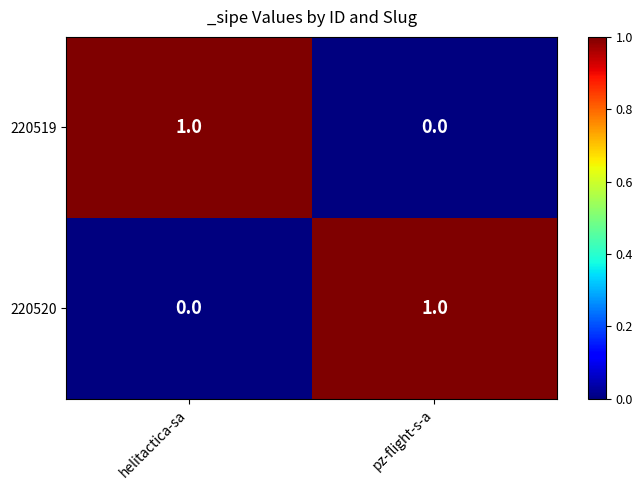

What is the difference between the highest and lowest values at helitactica-sa?

1